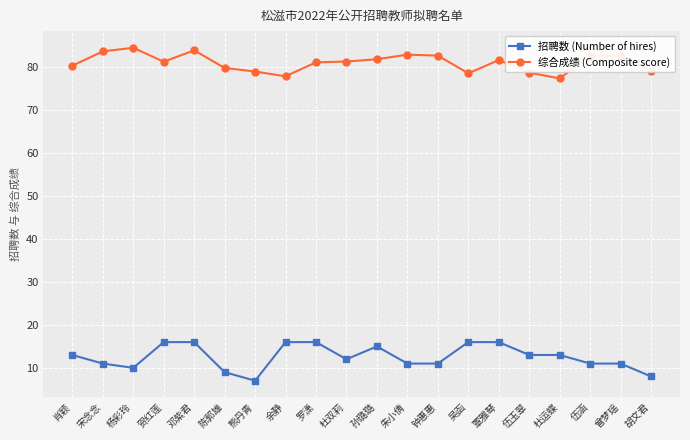

What are all the series names shown in the legend?

招聘数 (Number of hires), 综合成绩 (Composite score)